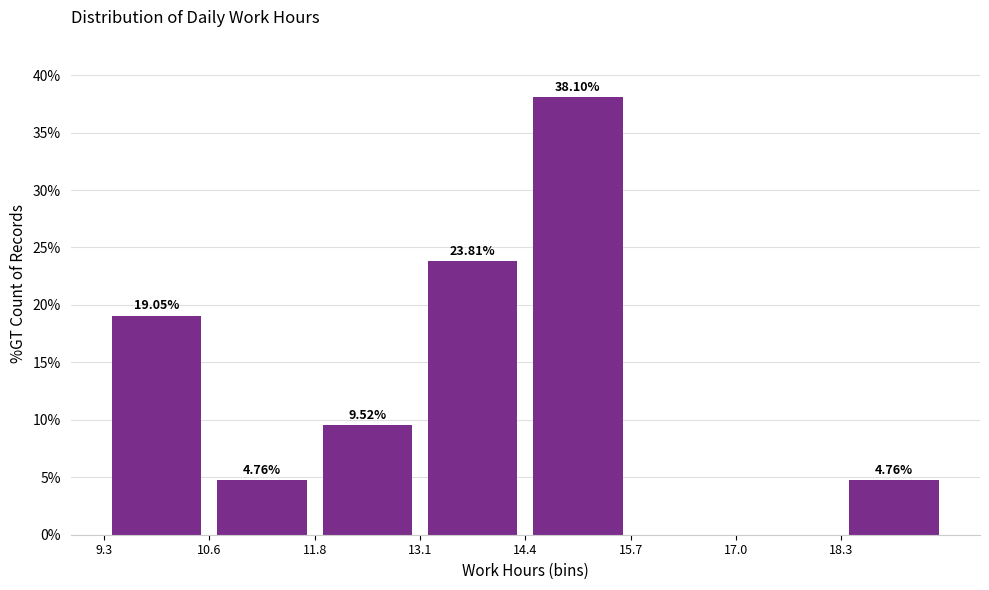

Over which range of the x-axis is the bar tallest?

14.4 to 15.6